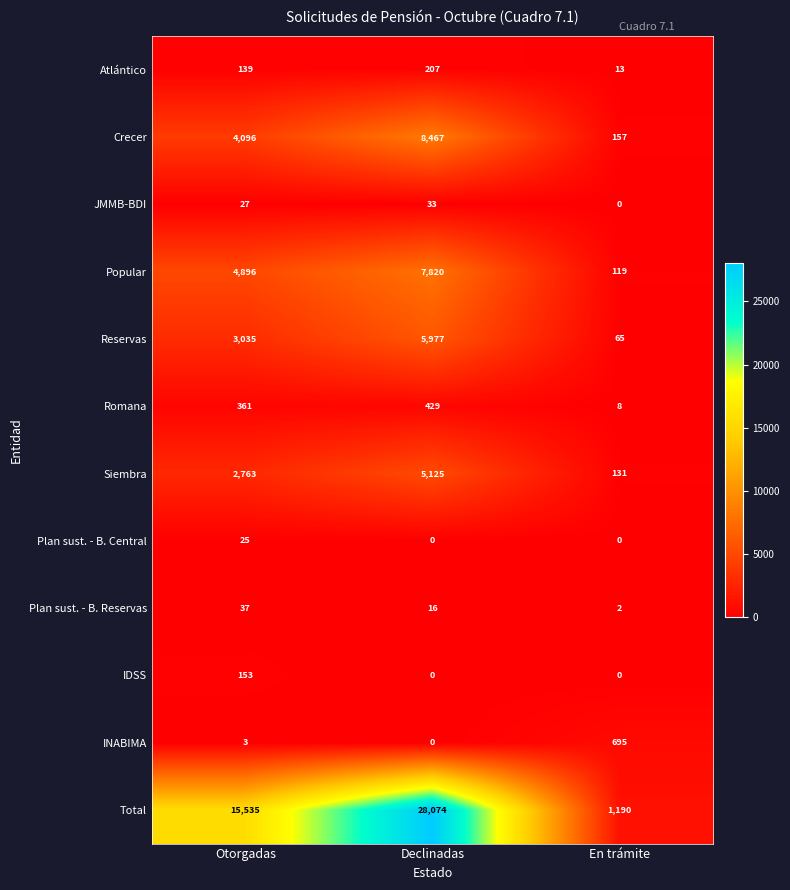

How many distinct data groups are displayed?

12